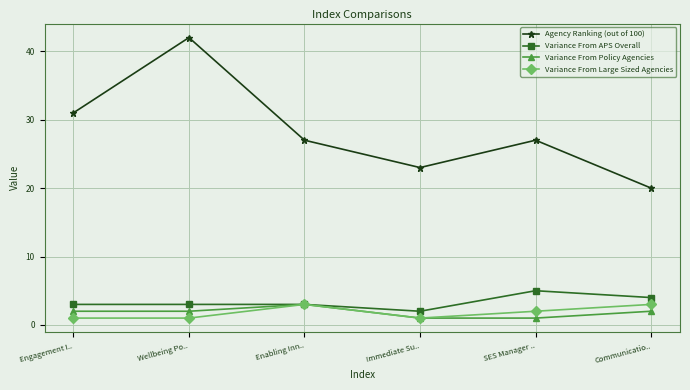

In Variance From Large Sized Agencies, how many points are higher than both neighbors (excluding endpoints)?

1